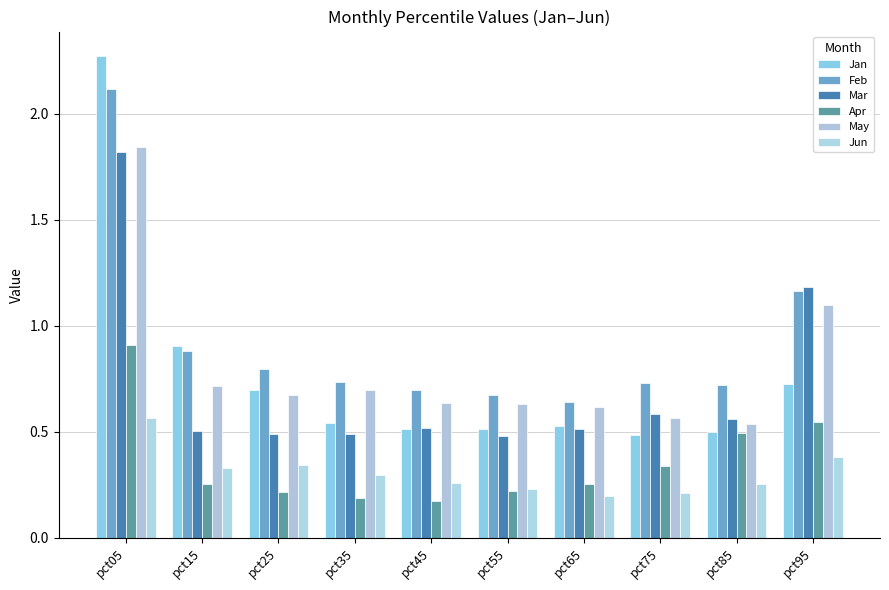

How many bars are there in each group?

6